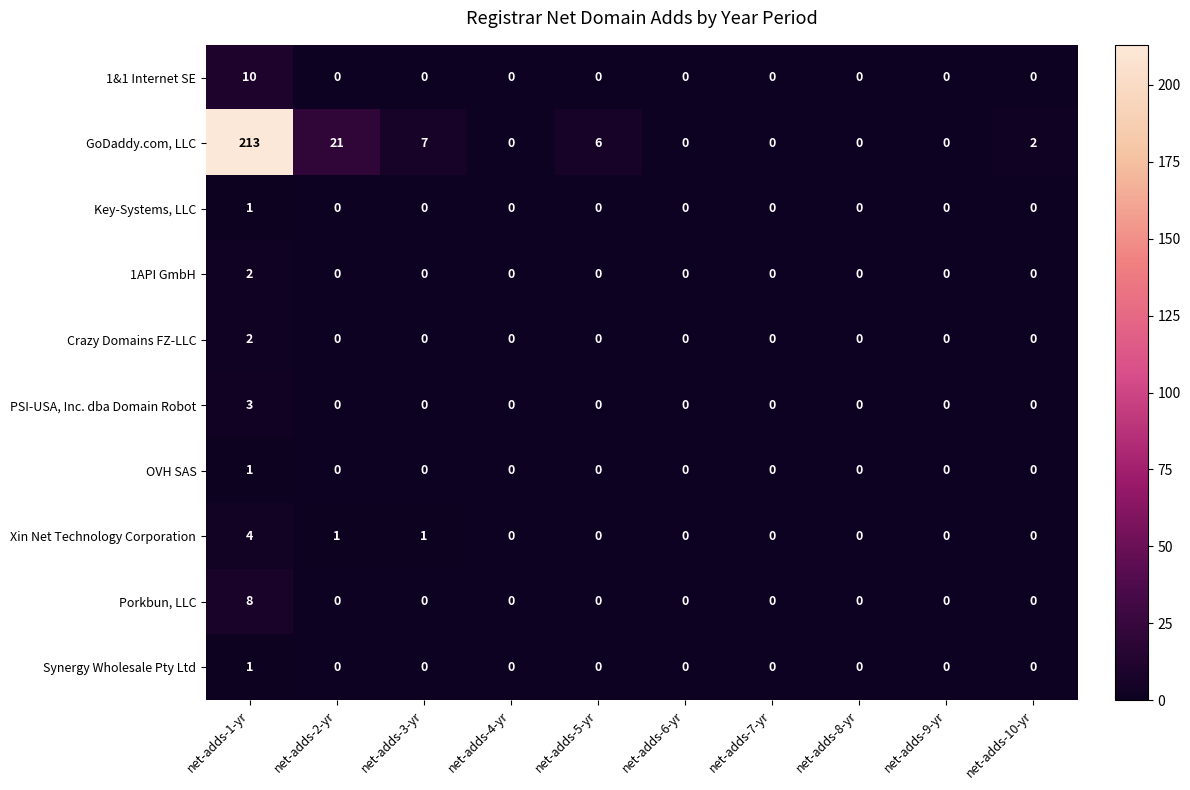

Is it true that OVH SAS equals 0 at net-adds-9-yr?

True